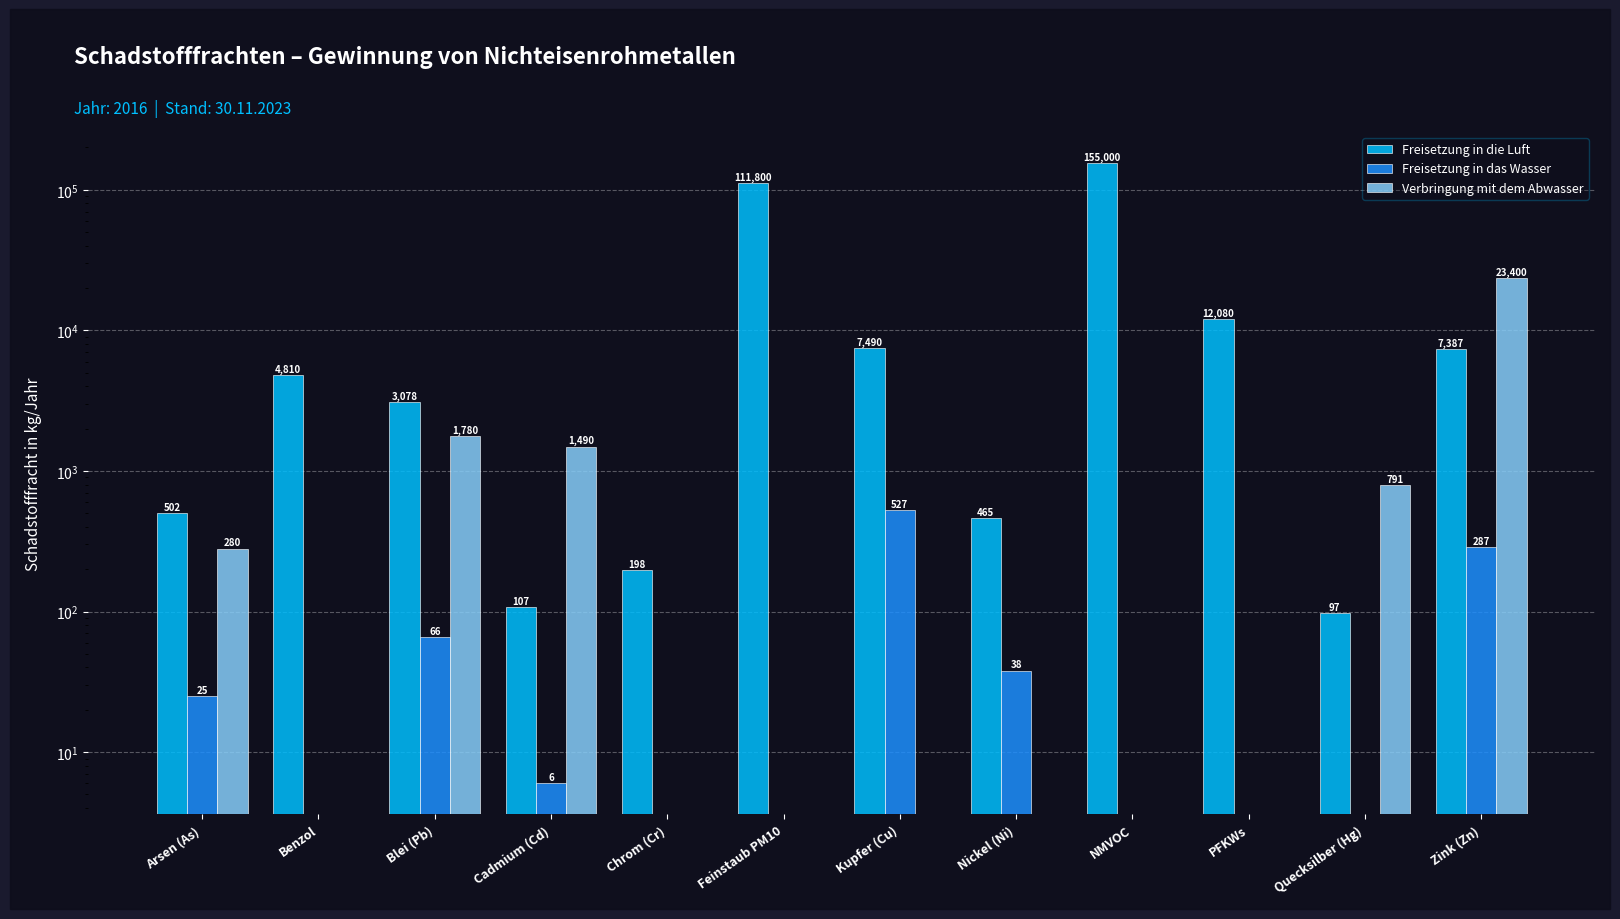

What is the label of the 11th bar from the right?

Benzol